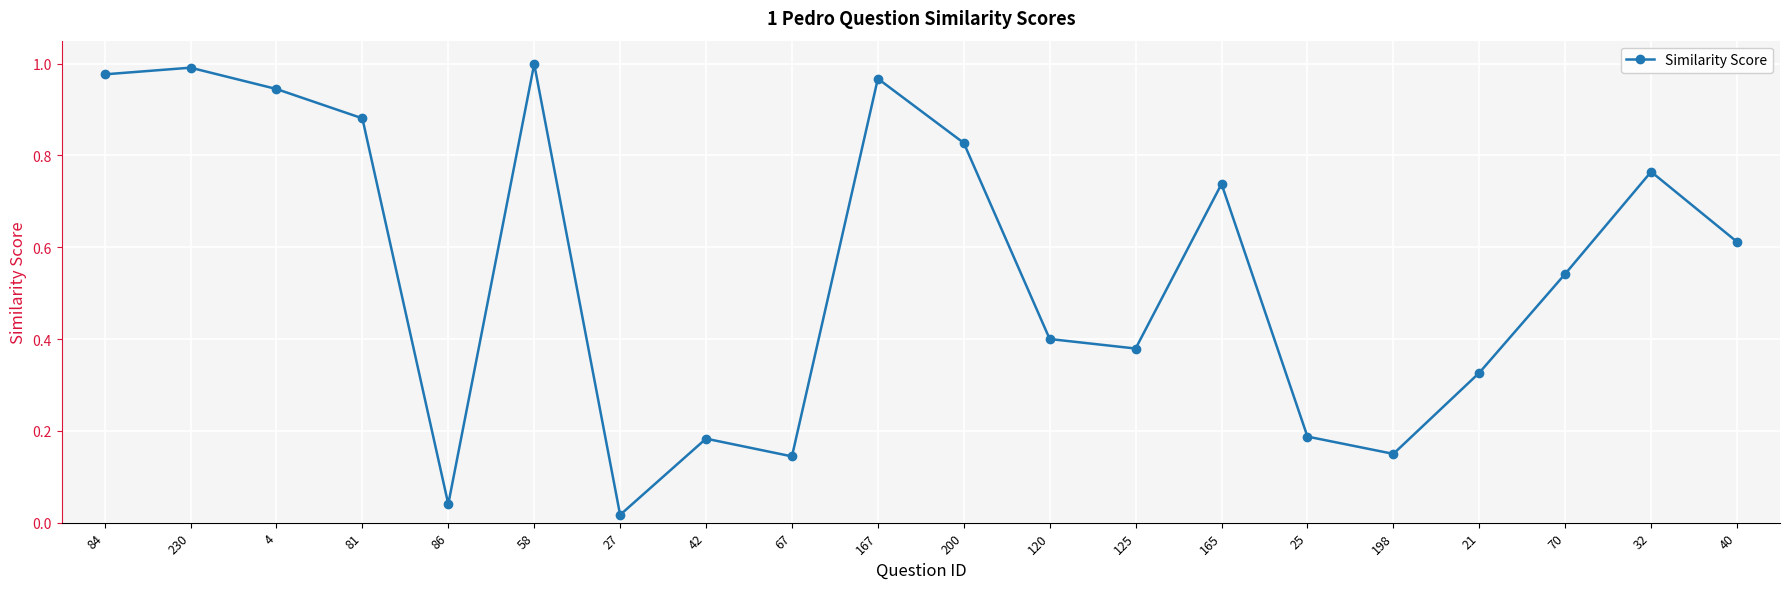

Is this an area chart (filled region under the line)?

No